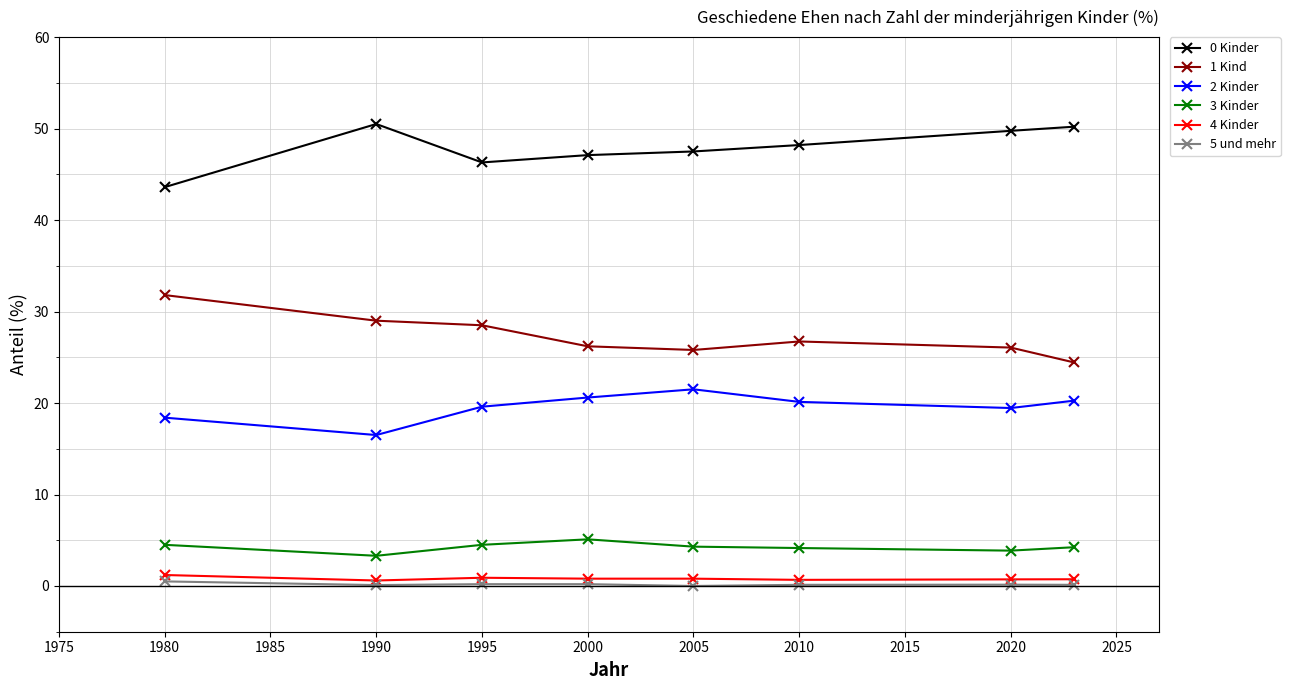

How many distinct data groups are displayed?

6